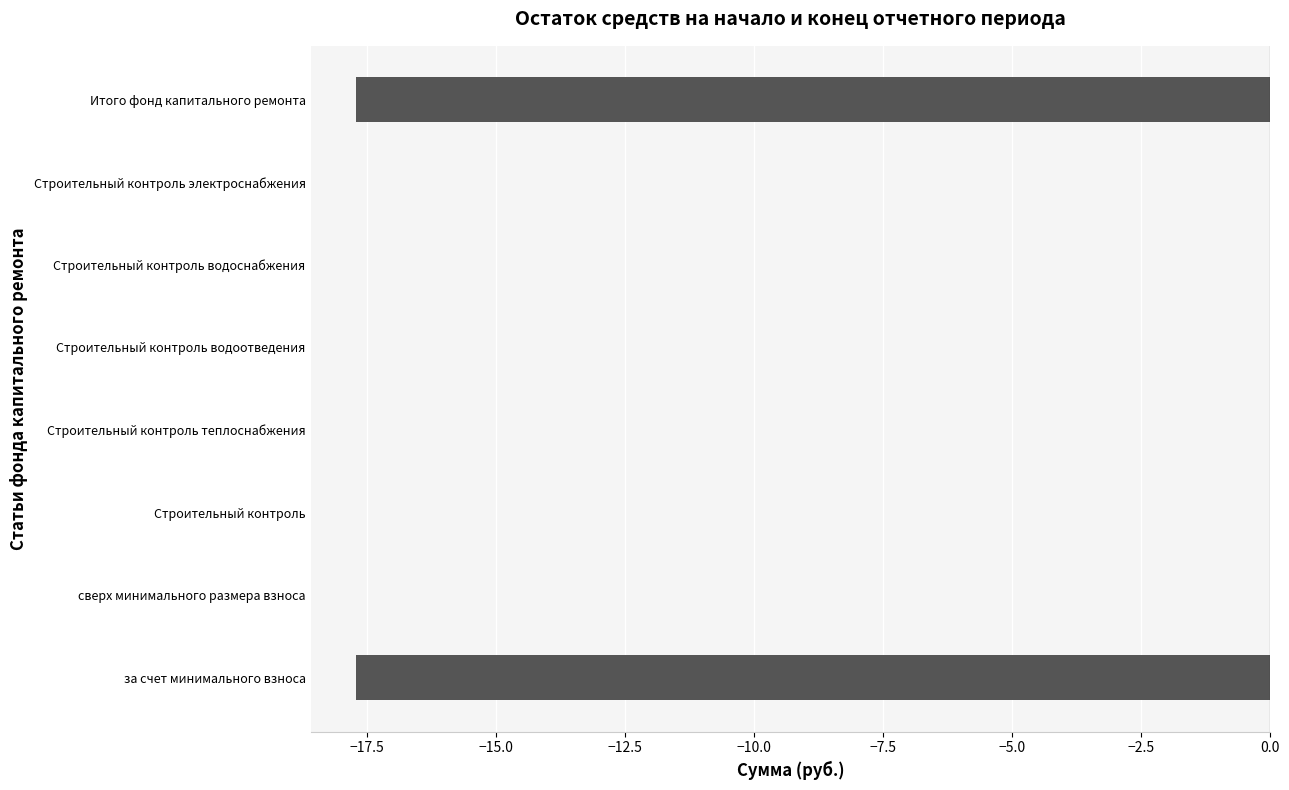

The value at Строительный контроль is 0.0. True or false?

True